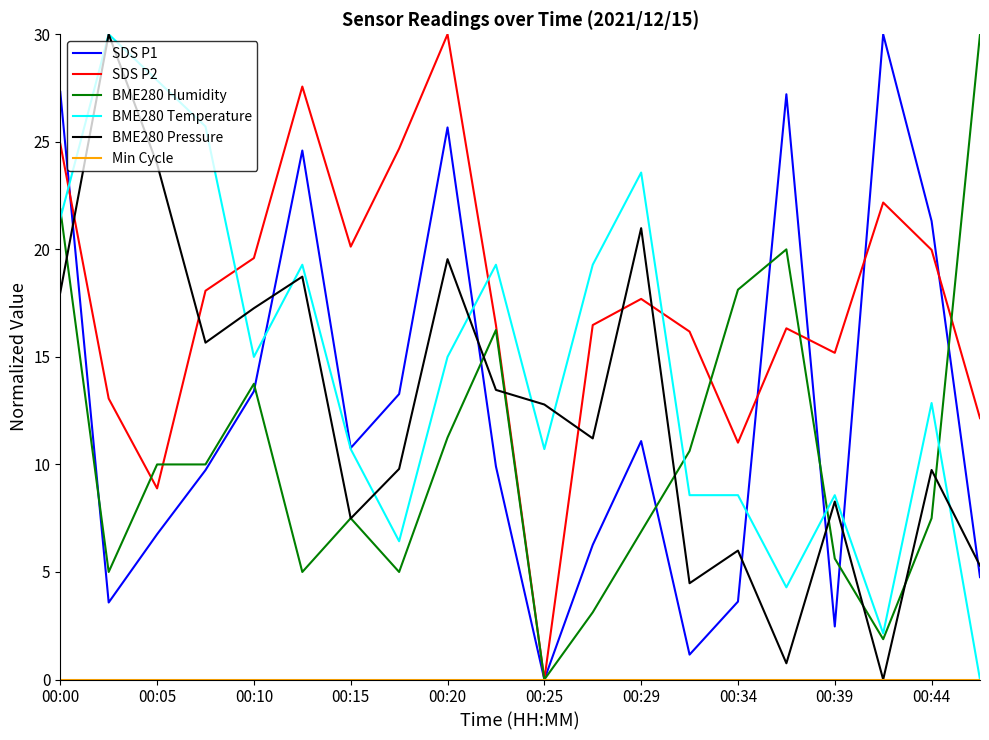

What is the maximum value shown in the chart?

30.0